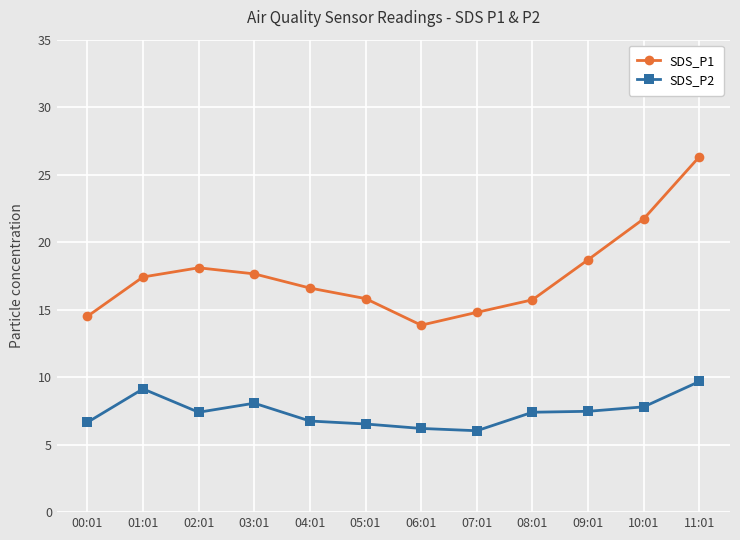

How many lines are shown in the chart?

2